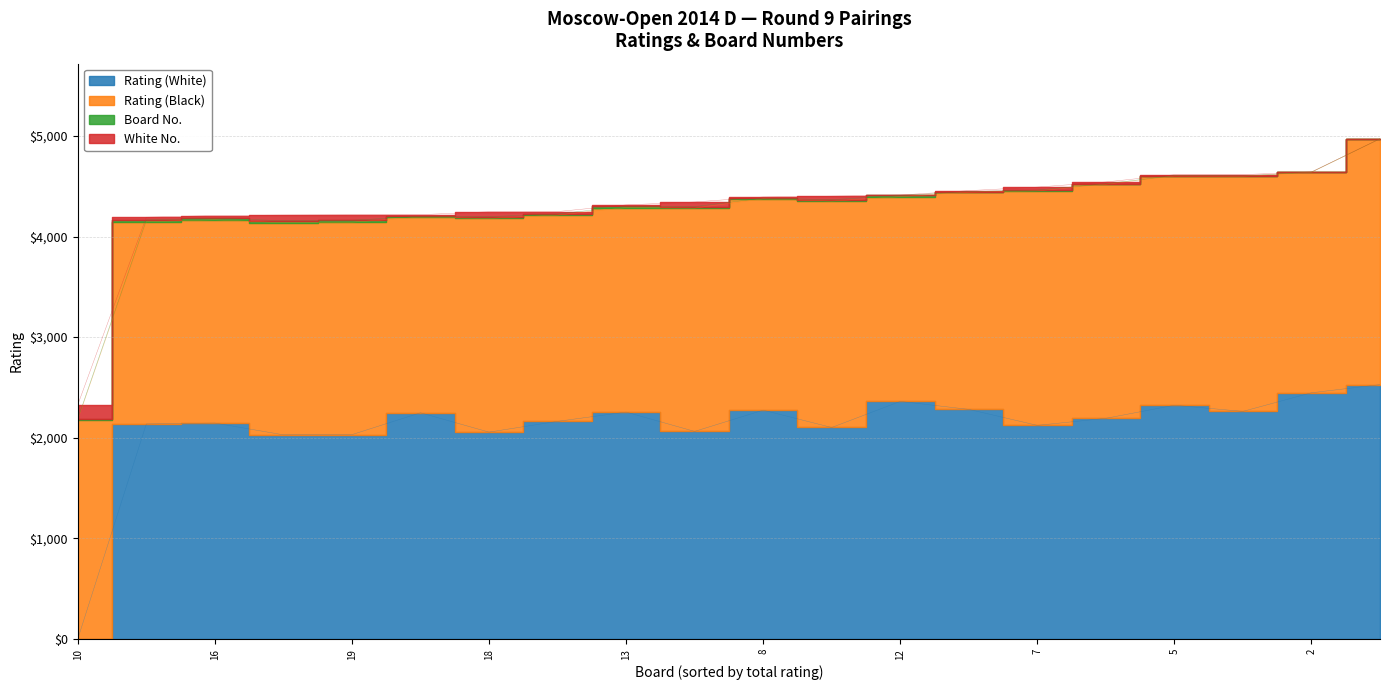

What are all the series names shown in the legend?

Rating (White), Rating (Black), Board No., White No.